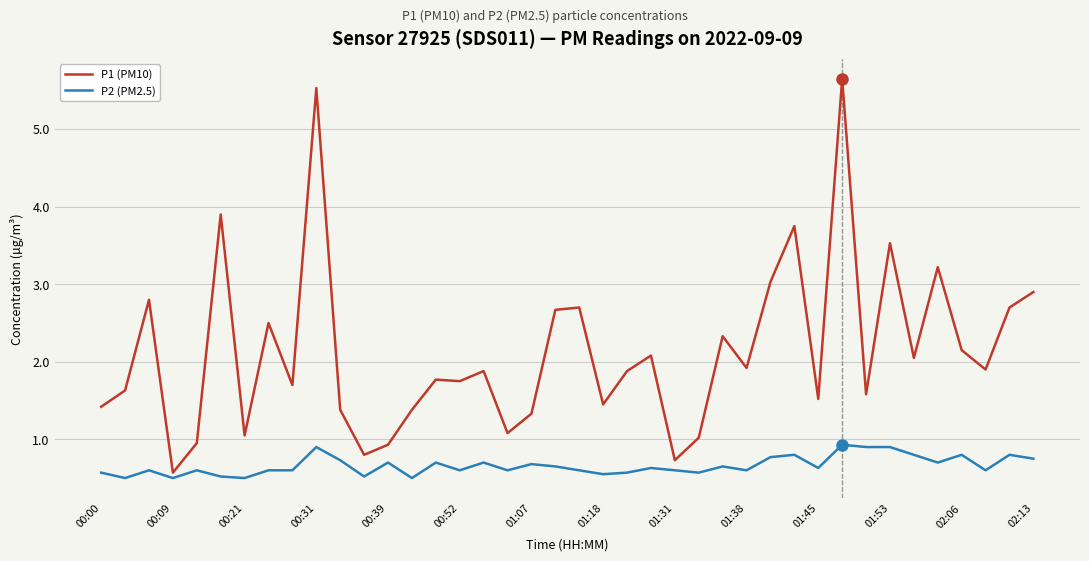

What is the difference between the maximum and minimum values in the P1 (PM10) series?

5.1